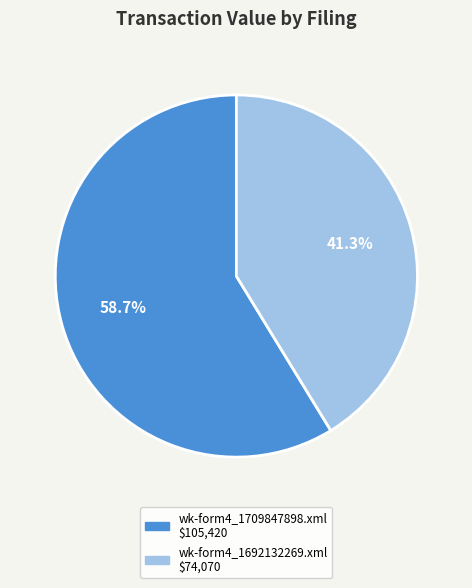

What is the largest slice in the pie chart?

wk-form4_1709847898.xml